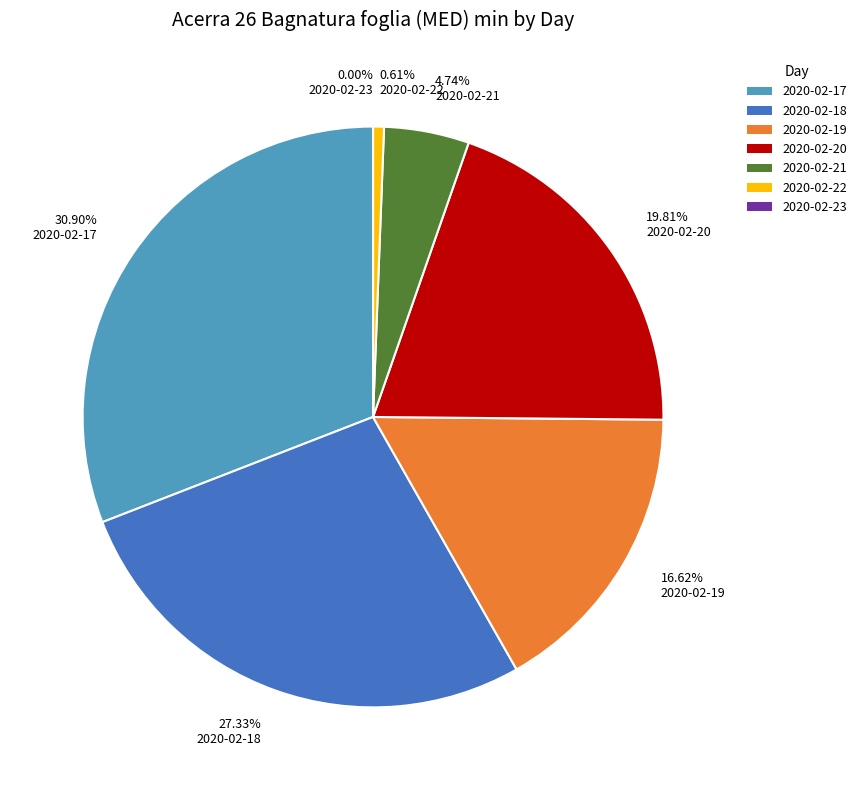

Is the sum of 2020-02-19 and 2020-02-20 greater than half?

No